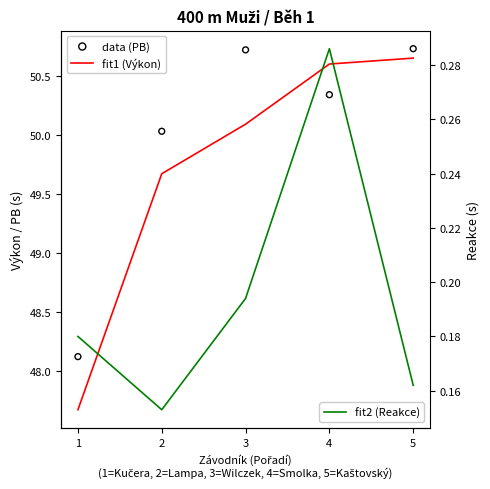

Which series contains the lowest Y value?

fit2 (Reakce)